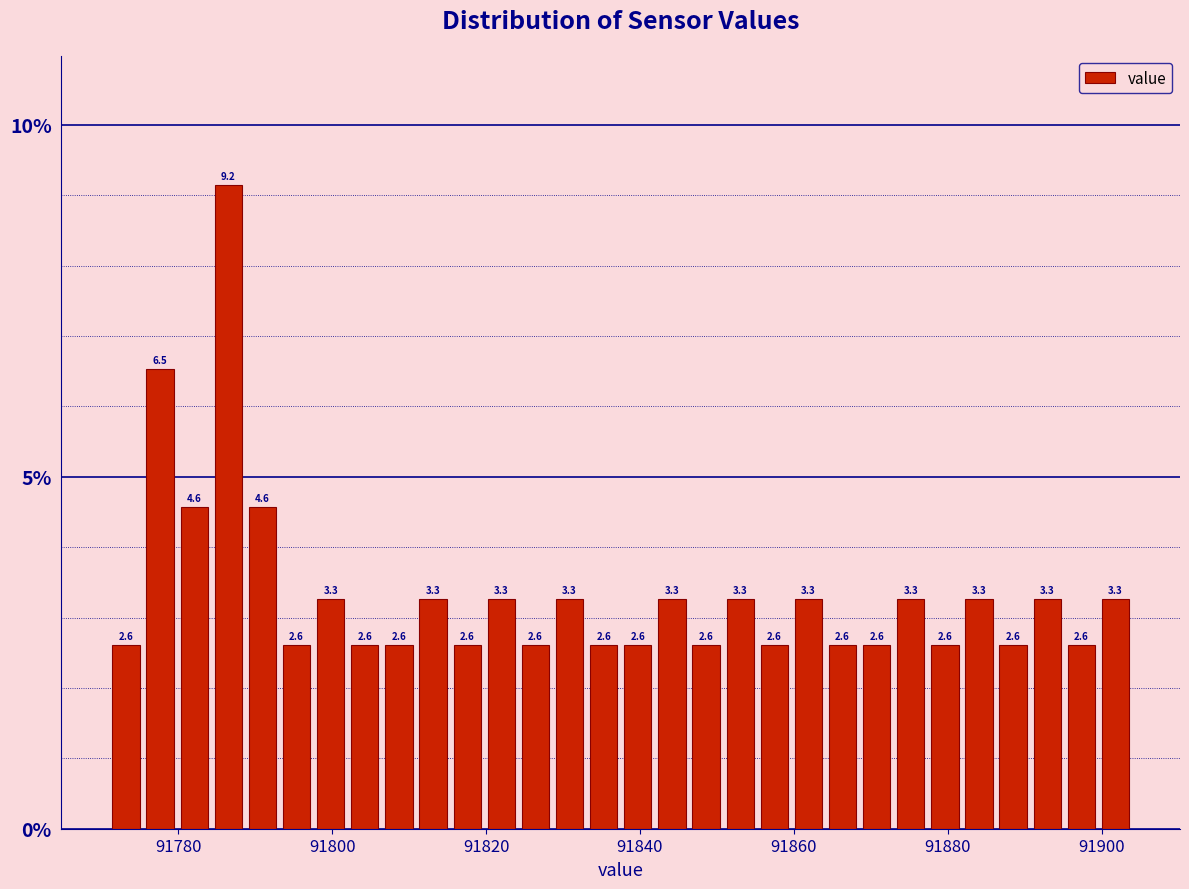

Read against the x-axis, roughly where is the centre of the tallest bar?

91786